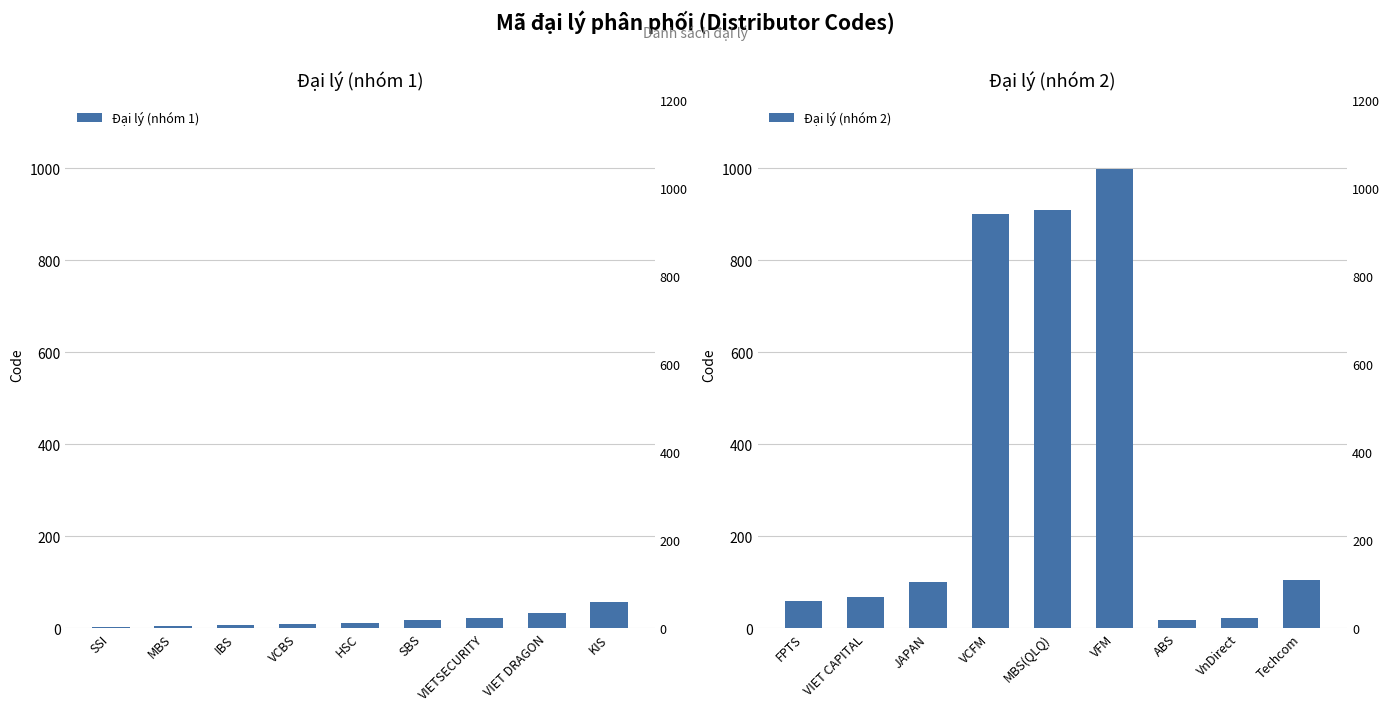

Is the value of Đại lý (nhóm 1) at SBS greater than the value of Đại lý (nhóm 2) at IBS?

No